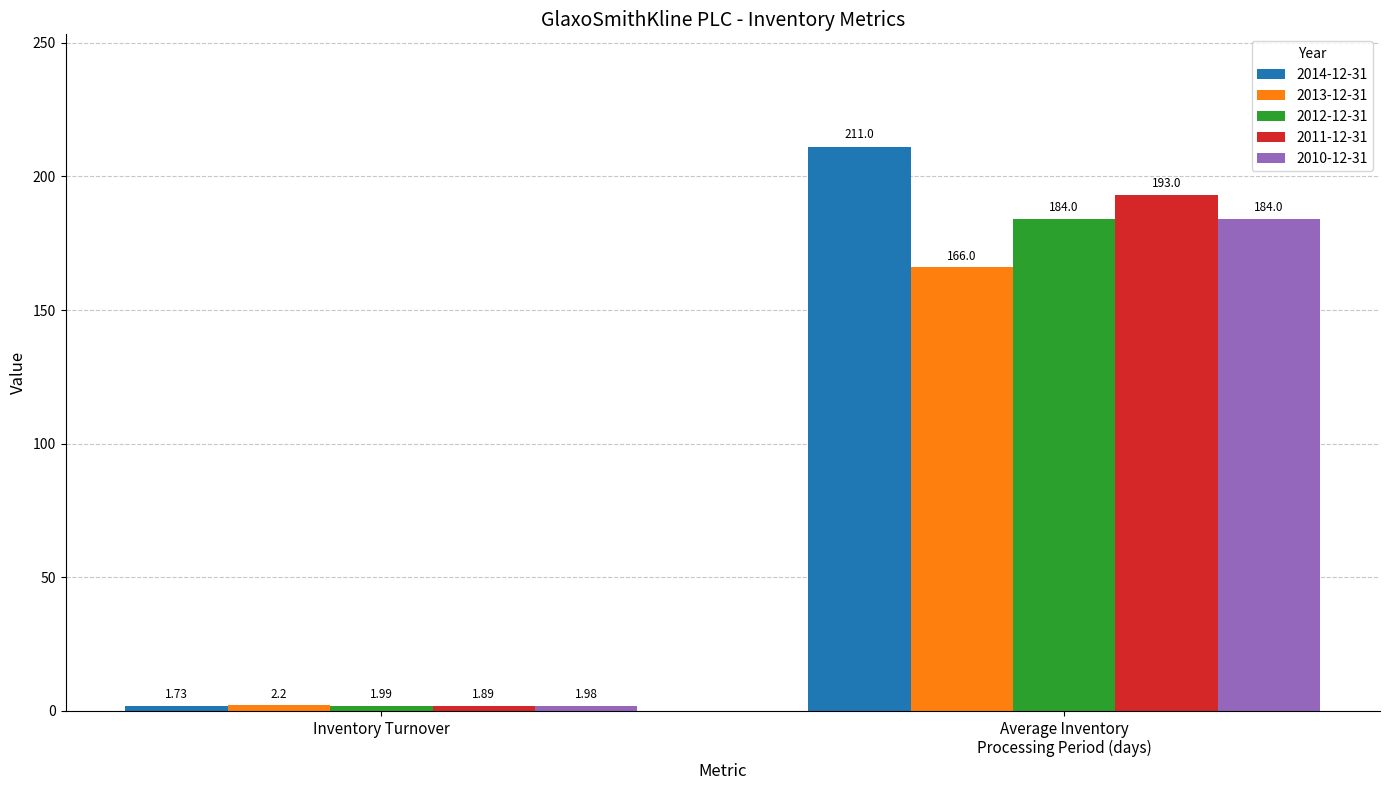

What is the difference between the maximum and minimum values in the 2012-12-31 series?

182.0